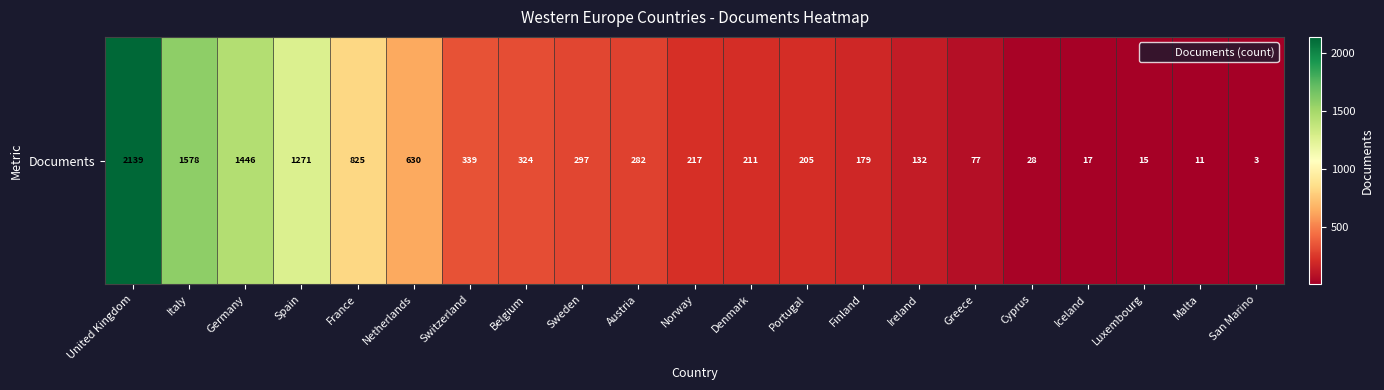

Reading right to left, extract all data points from this chart.

3	11	15	17	28	77	132	179	205	211	217	282	297	324	339	630	825	1271	1446	1578	2139